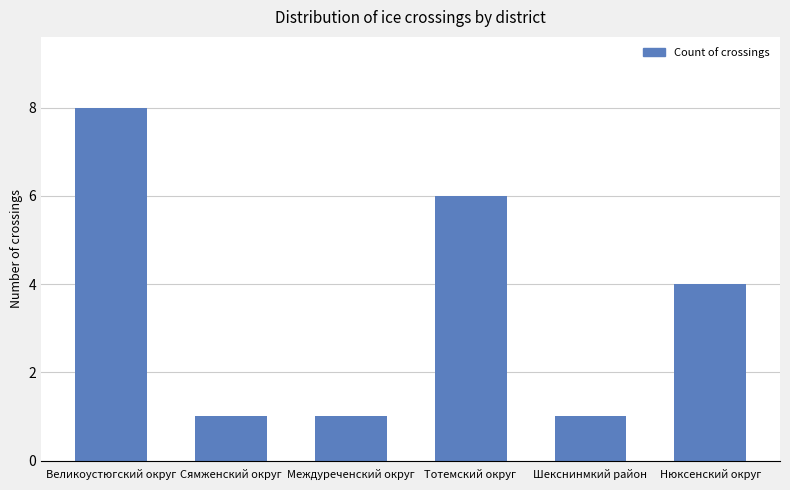

Where is the data nearest to the value 4?

Нюксенский округ